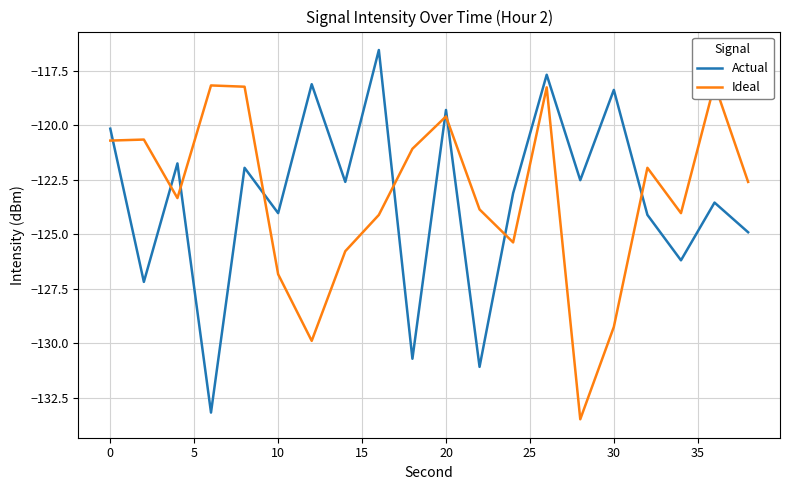

What is the maximum value shown in the chart?

-116.6